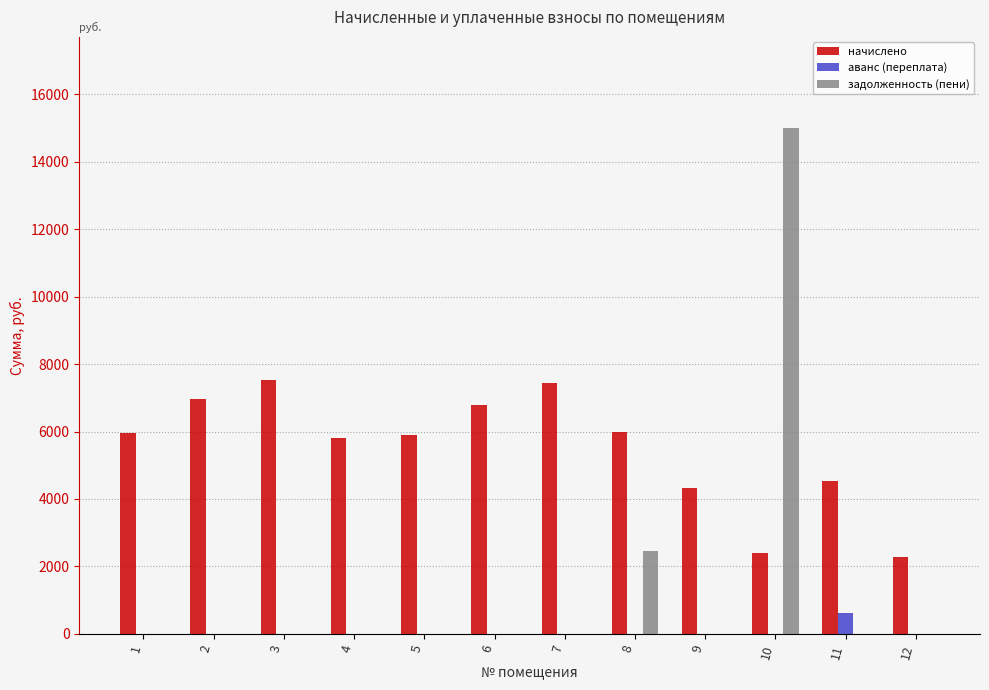

What is the sum of all задолженность (пени) values?

17458.8